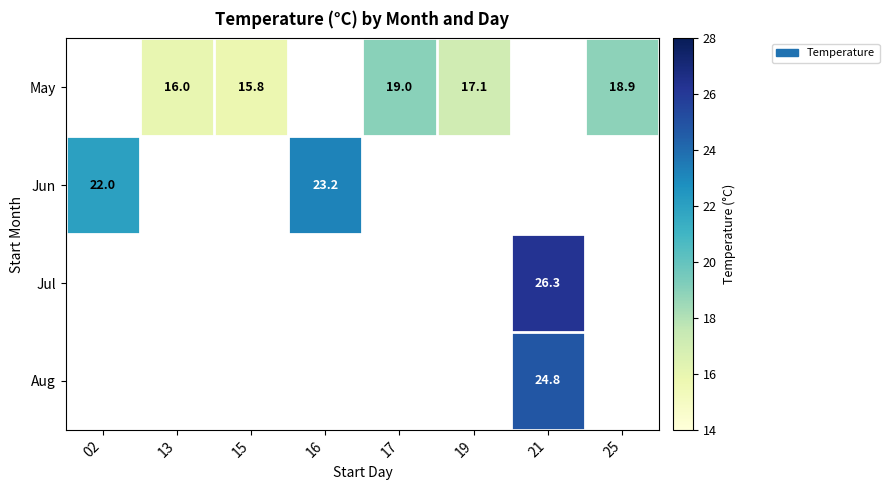

Is it true that Jul equals 26.3 at 21?

True